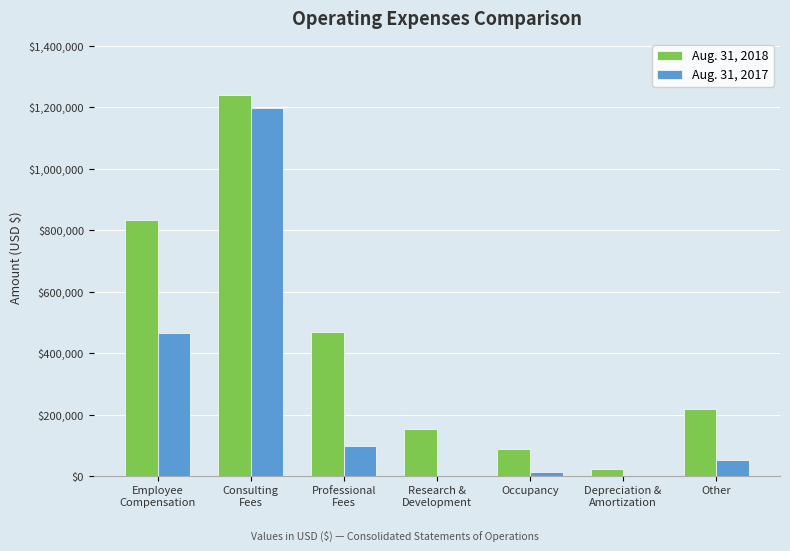

Is it true that Aug. 31, 2018 equals 2226757 at Consulting
Fees?

False